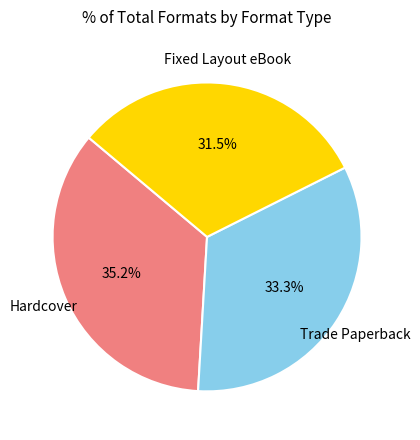

How many segments does this pie chart have?

3